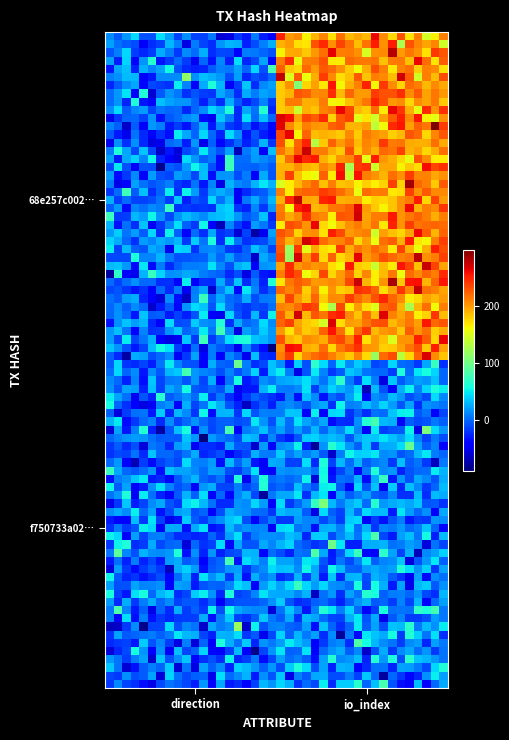

Reading left to right, transcribe all the data shown in this chart.

68e257c002d24057f15457ac3d8f1ce27da5545: 0=-1	1=205
f750733a027fd8ece40e3d4eb2fd5b31d51390a: 0=1	1=12